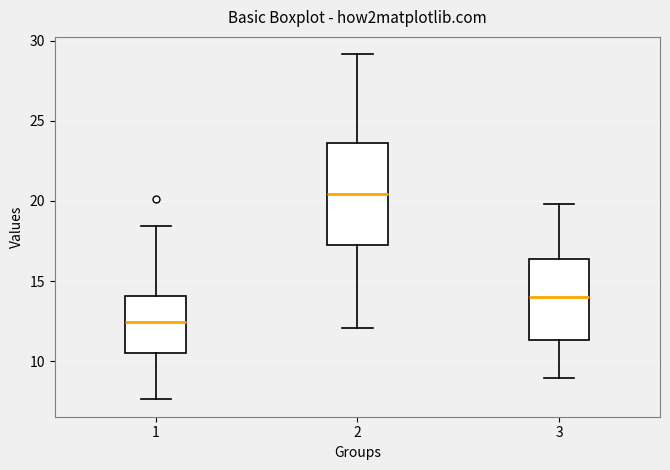

Reading left to right, transcribe this box plot: for each box, give where its median line is, the range the box spans, and where its two whiskers end, as read against the y-axis. The values are not printed on the chart, so give them approximately, as read against the axis.

1: median 12.5, box 10.5 to 14.0, whiskers 7.5 to 18.5
2: median 20.5, box 17.5 to 23.5, whiskers 12.0 to 29.0
3: median 14.0, box 11.5 to 16.5, whiskers 9.0 to 20.0